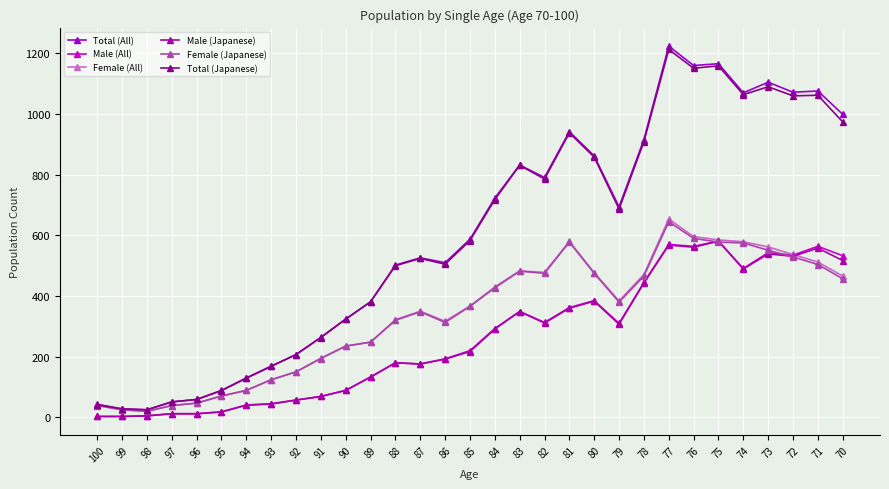

What is the minimum value shown in the chart?

3